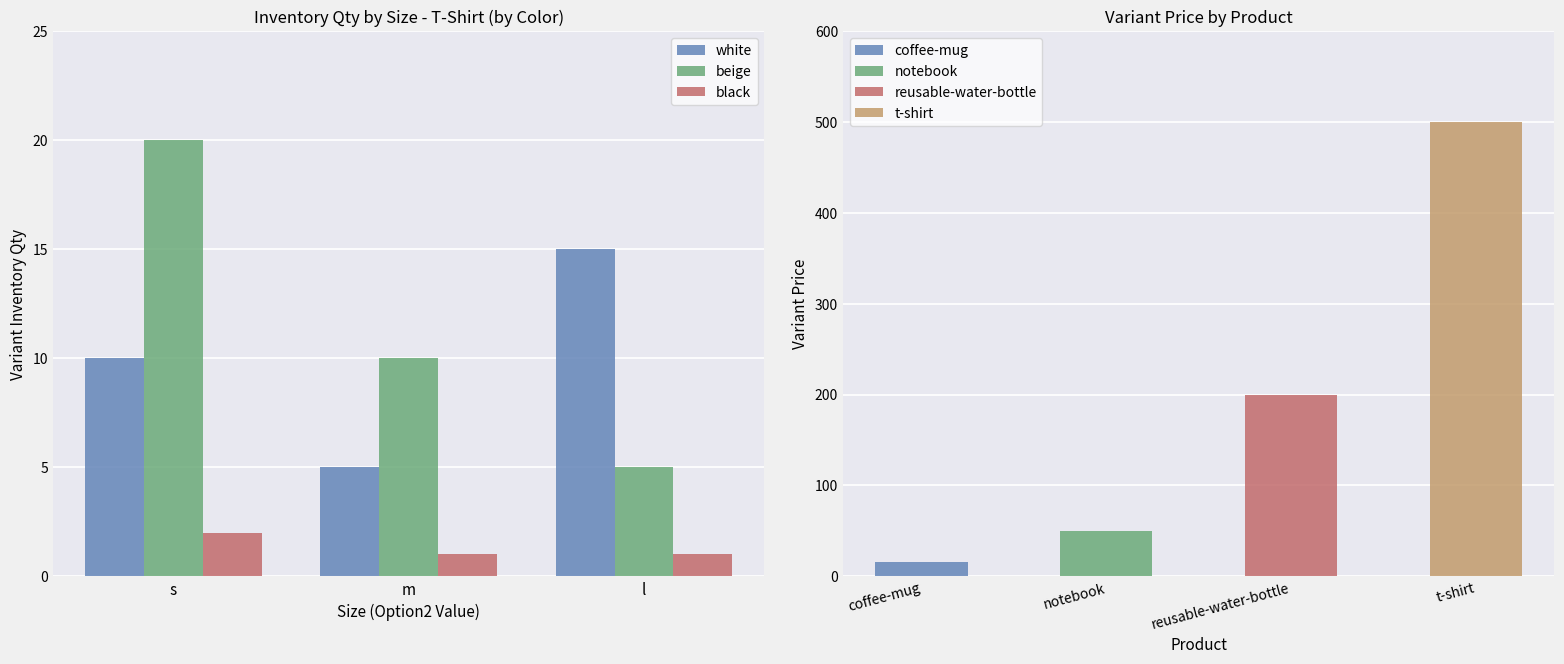

Which category has the lowest value in the beige series?

l